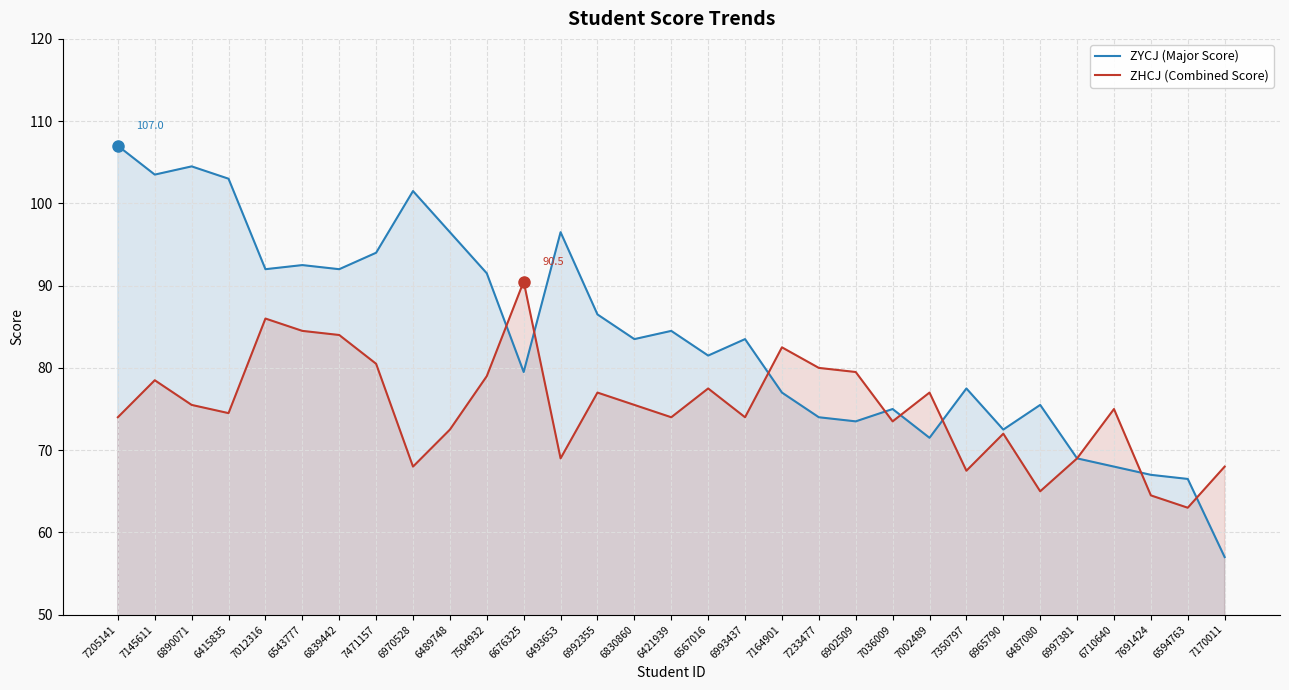

What is the spread (max minus min) of values at 6487080?

10.5